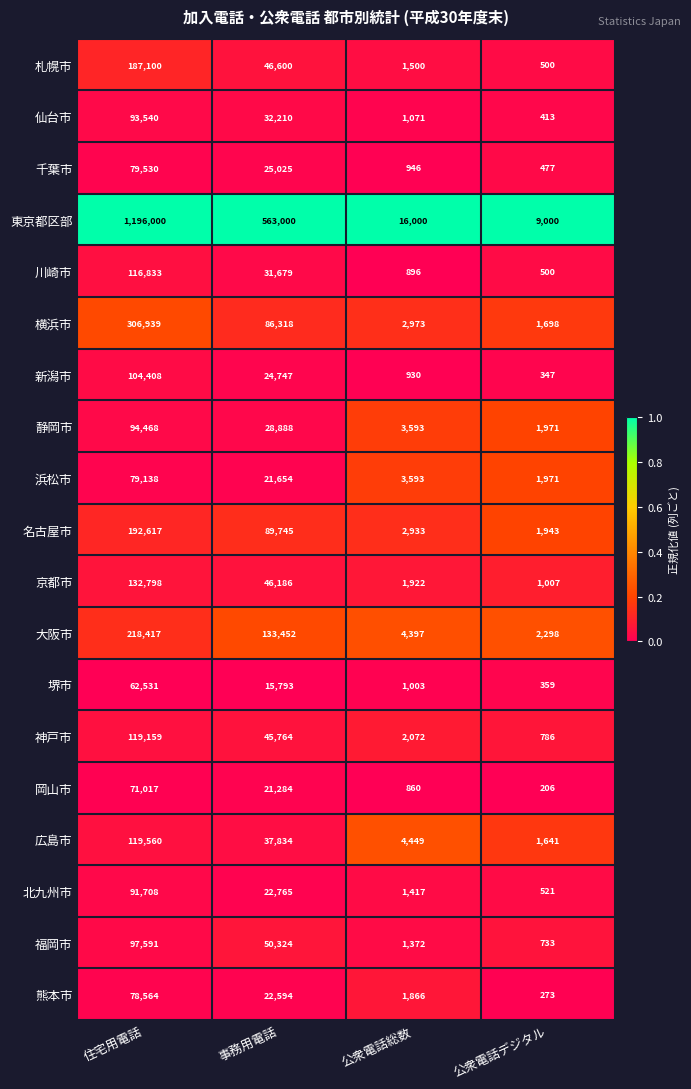

What is the total value across all series at 事務用電話?

1345862